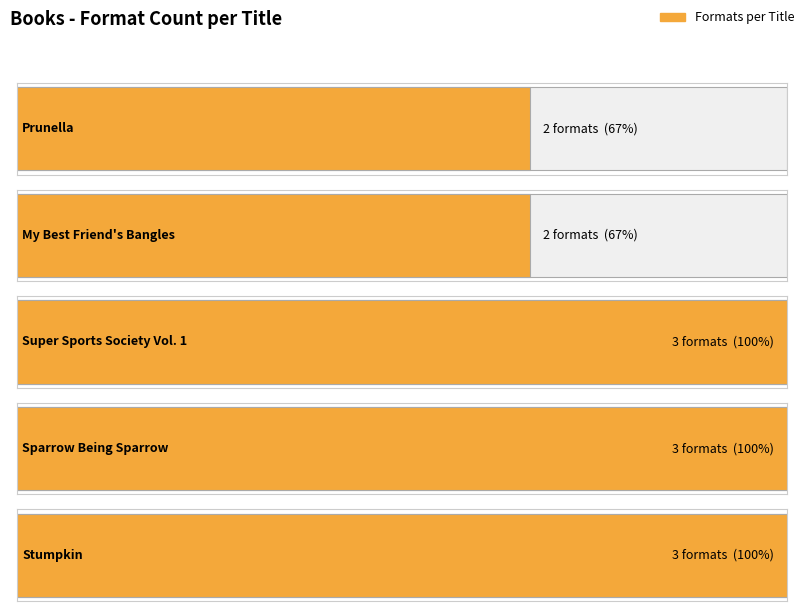

What position from the left is Stumpkin?

5